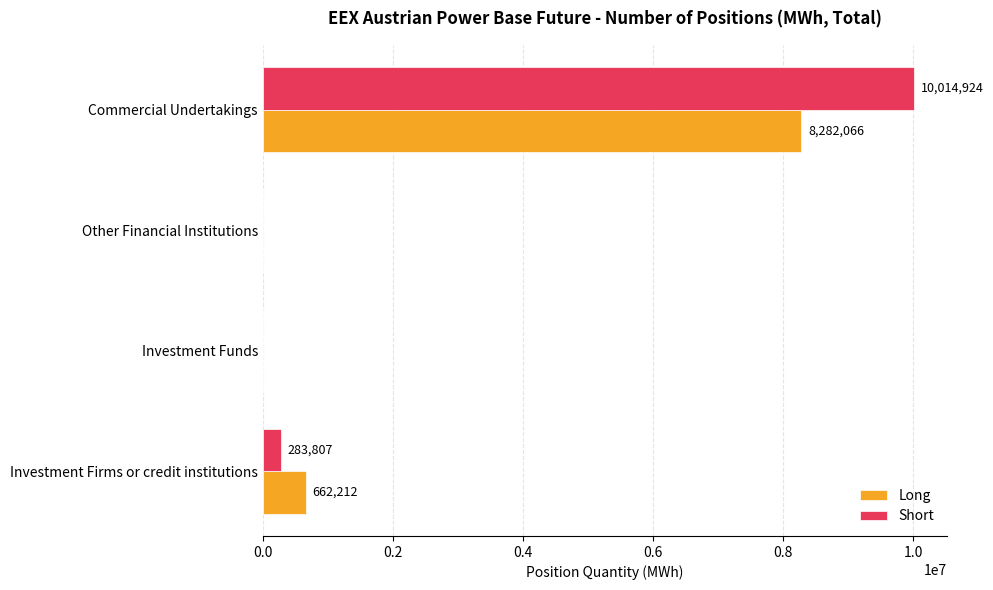

What is the maximum value shown in the chart?

10014924